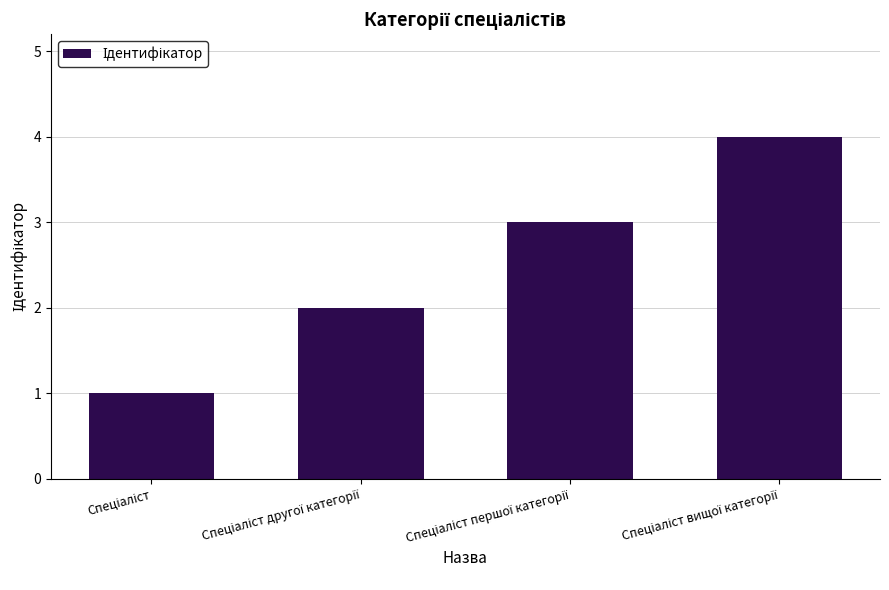

Reading right to left, transcribe all the data shown in this chart.

4	3	2	1